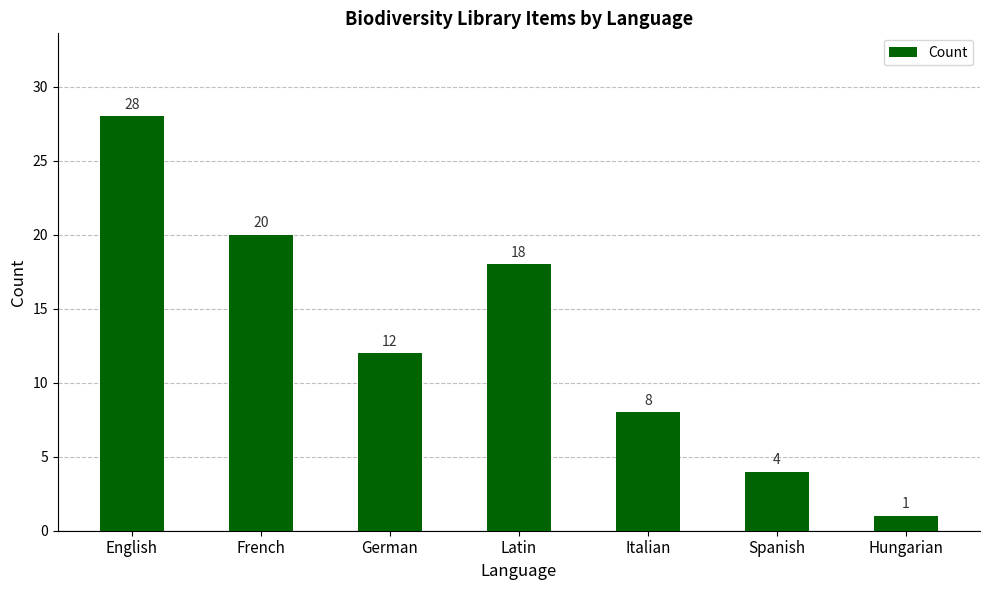

Reading left to right, transcribe all the data shown in this chart.

English=28	French=20	German=12	Latin=18	Italian=8	Spanish=4	Hungarian=1